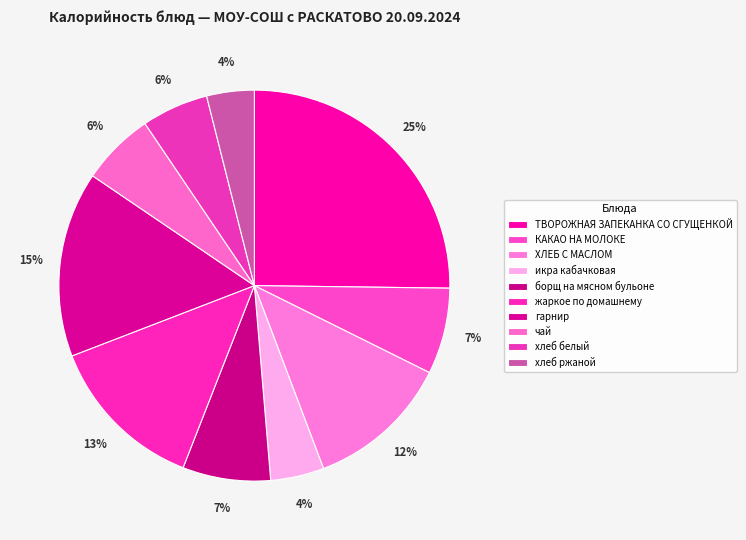

To the nearest percent, what portion does ТВОРОЖНАЯ ЗАПЕКАНКА СО СГУЩЕНКОЙ represent?

25%